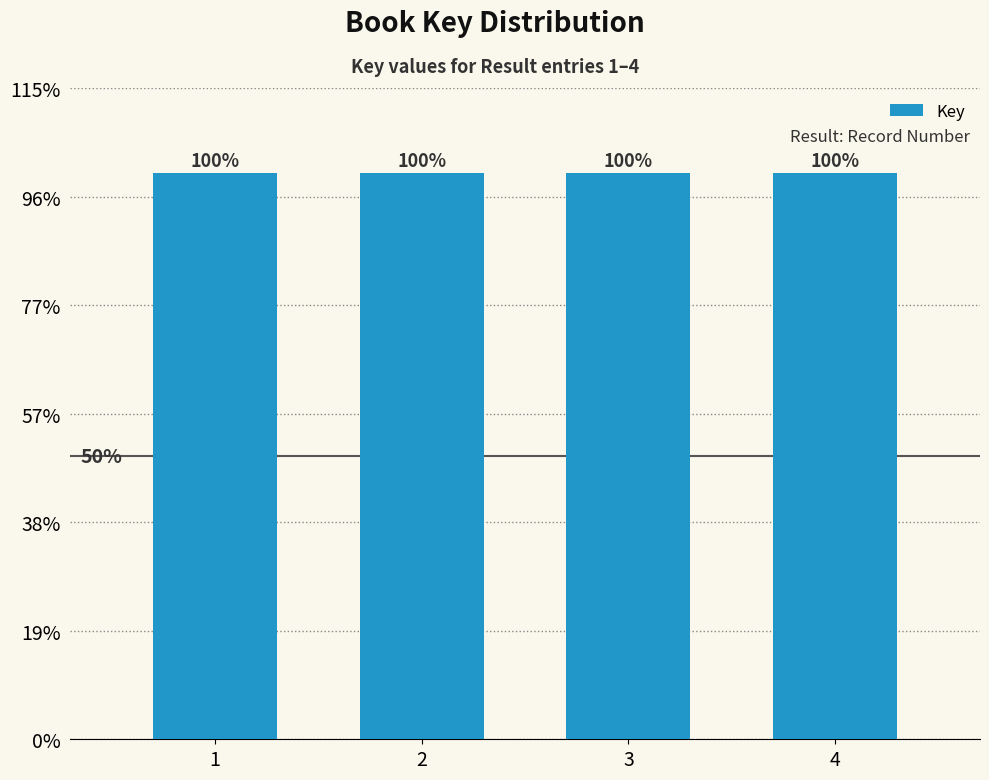

Is it true that the value at 3 is 994942763?

False